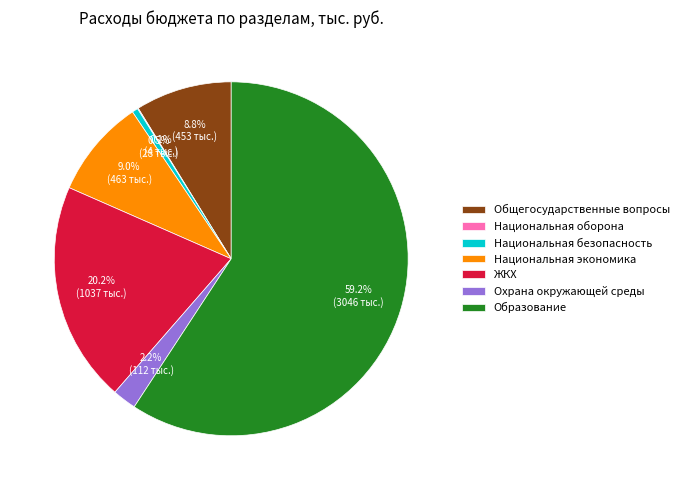

What is the largest slice in the pie chart?

Образование